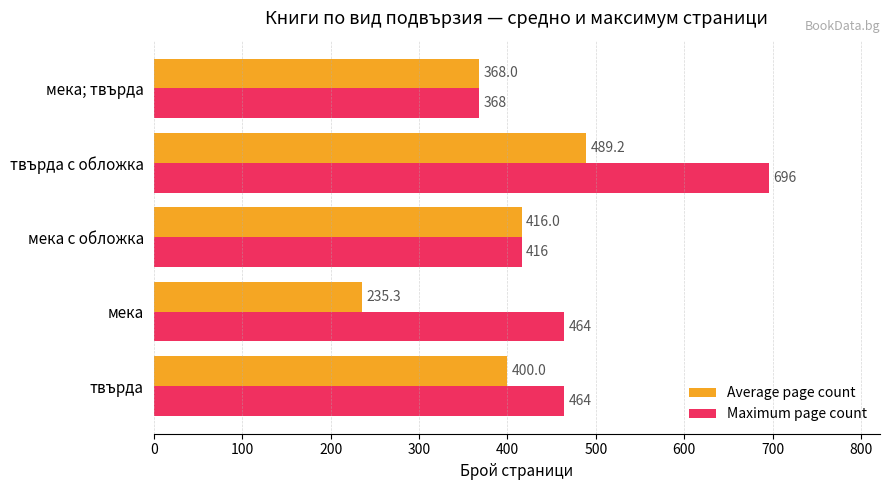

What are all the series names shown in the legend?

Average page count, Maximum page count